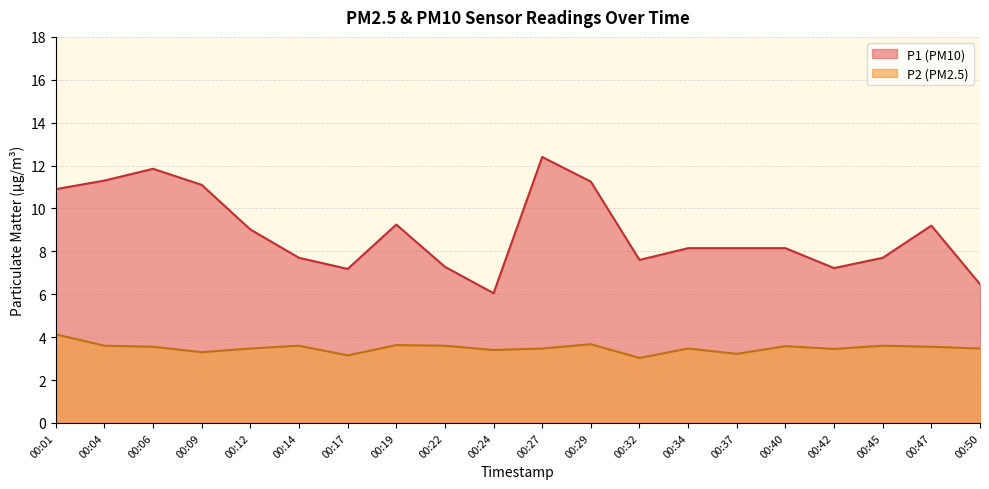

What is the value of the P2 point at the 1st from the left?

4.1